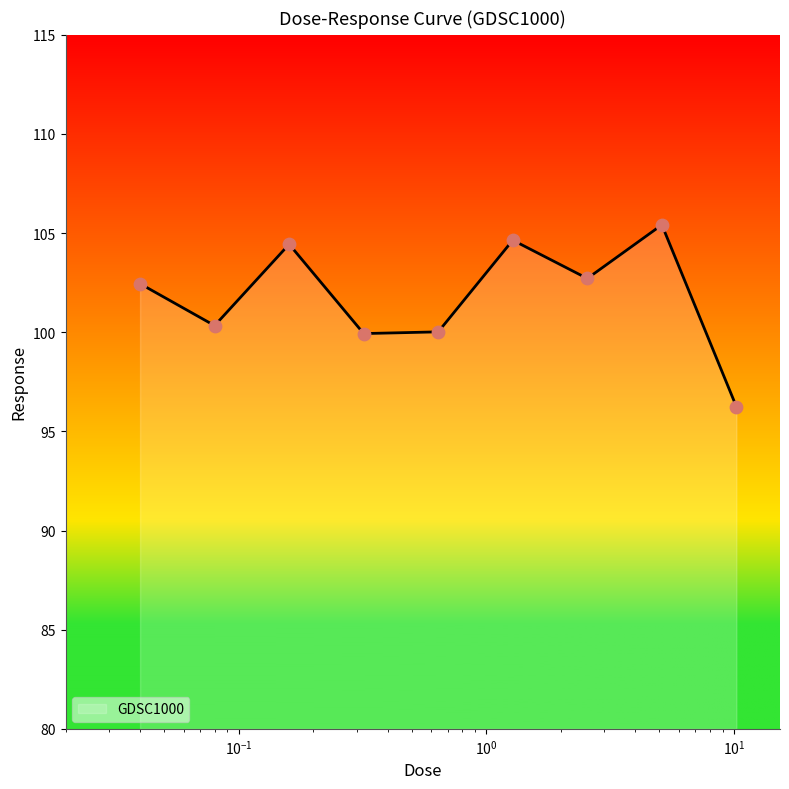

What is the difference between the maximum and minimum values?

9.2